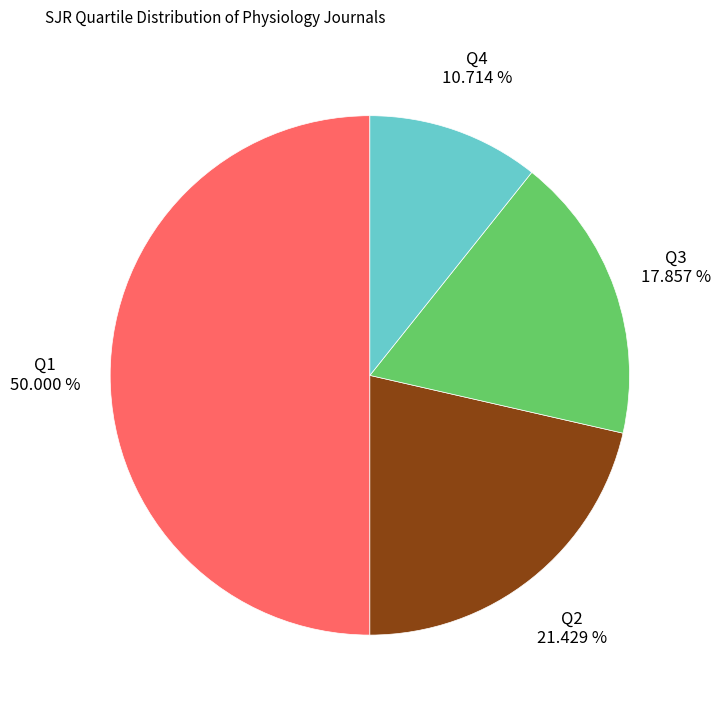

What percentage is the Q4 slice, to the nearest percent?

11%